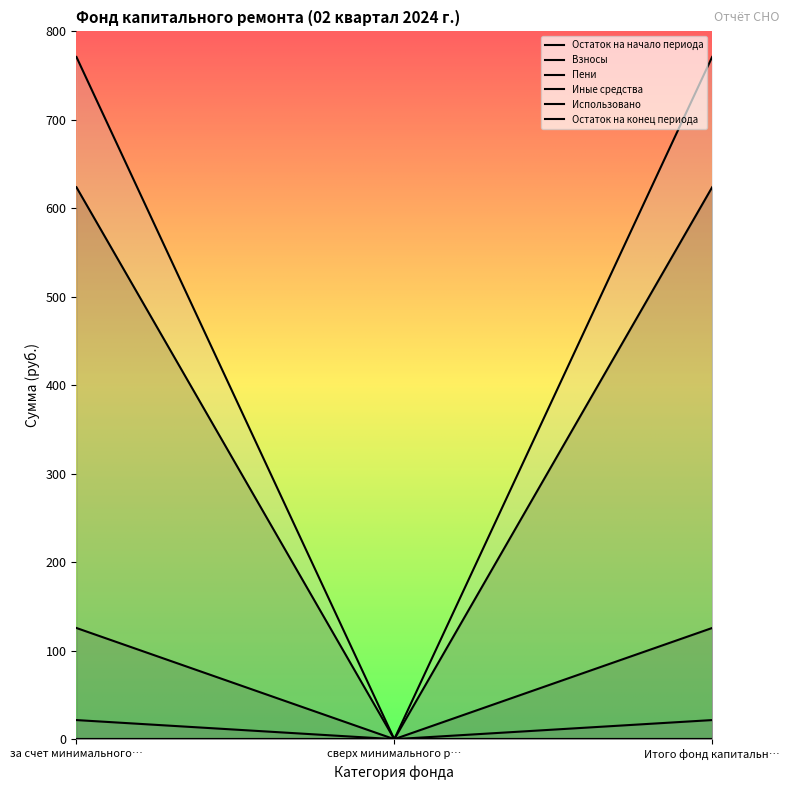

At how many categories does at least one series exceed 591?

2